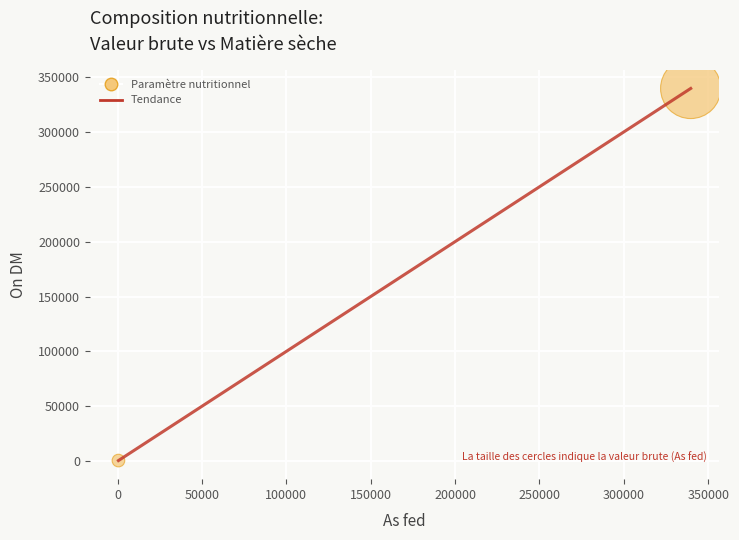

What is the difference between the maximum and minimum values?

339573.0